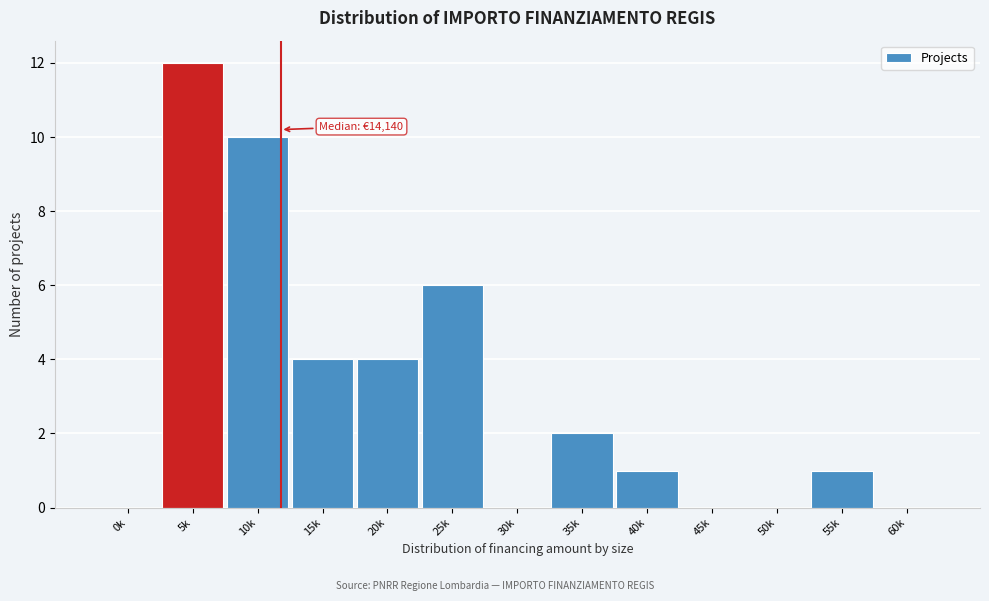

Reading right to left, what are all the values shown in this chart?

60k=0	55k=1	50k=0	45k=0	40k=1	35k=2	30k=0	25k=6	20k=4	15k=4	10k=10	5k=12	0k=0